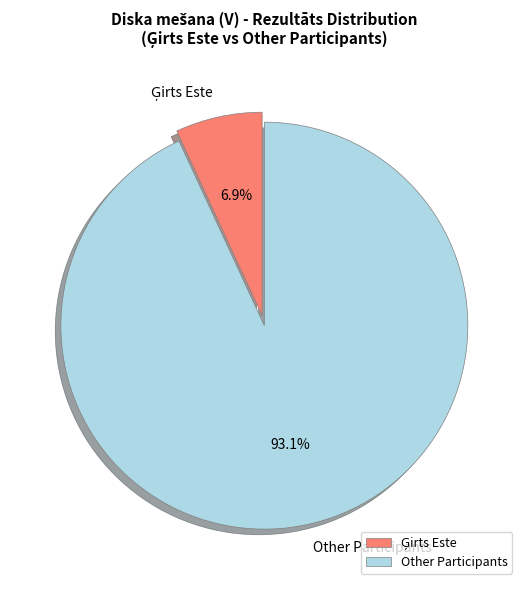

What percentage is NOT represented by Other Participants?

6.9%